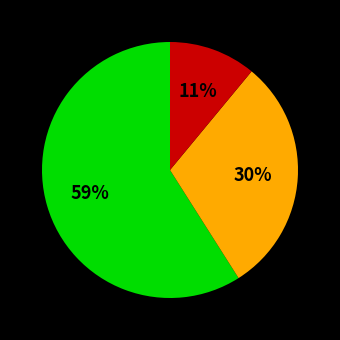

To the nearest percent, what is the difference between the largest and smallest slice percentages?

48%